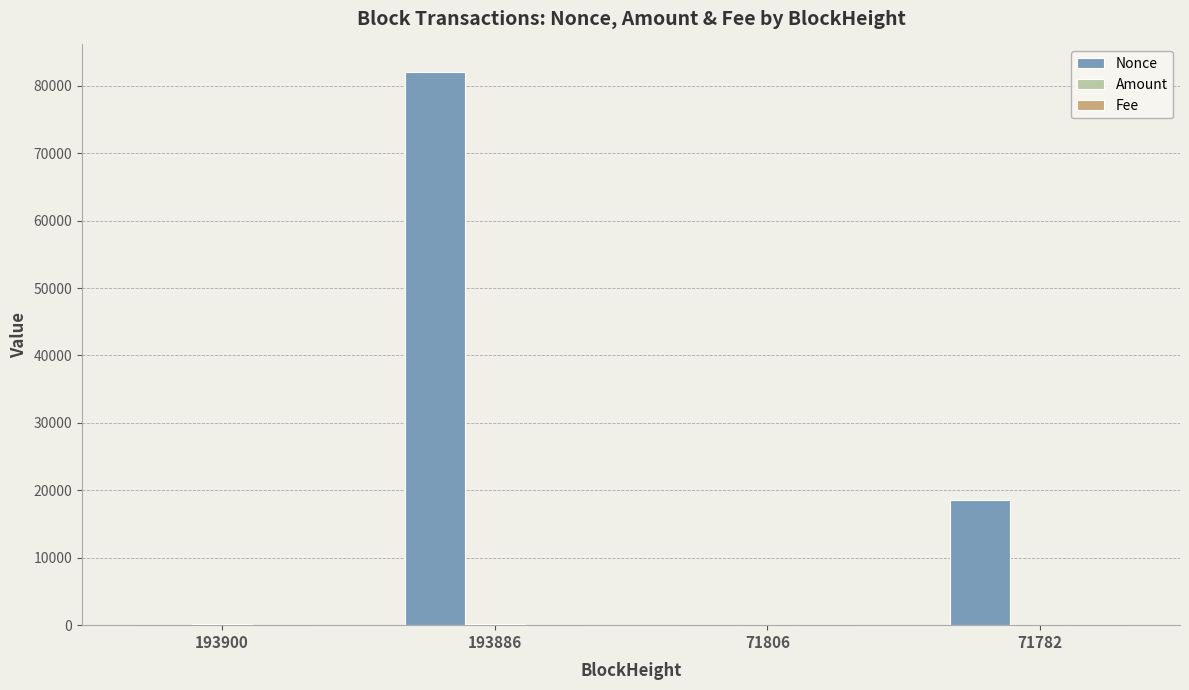

How many series are shown in this chart?

3